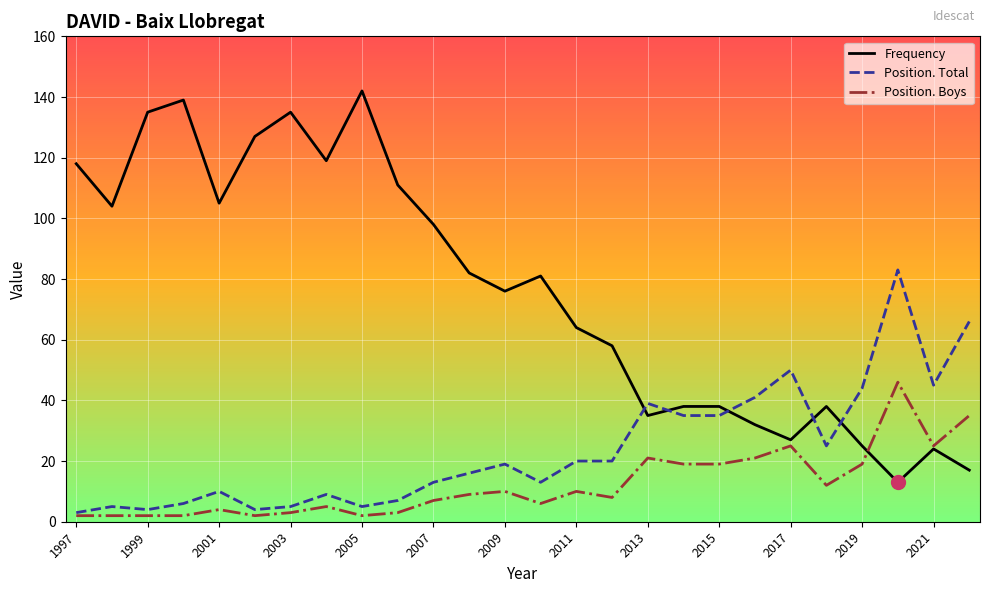

How many lines are shown in the chart?

3